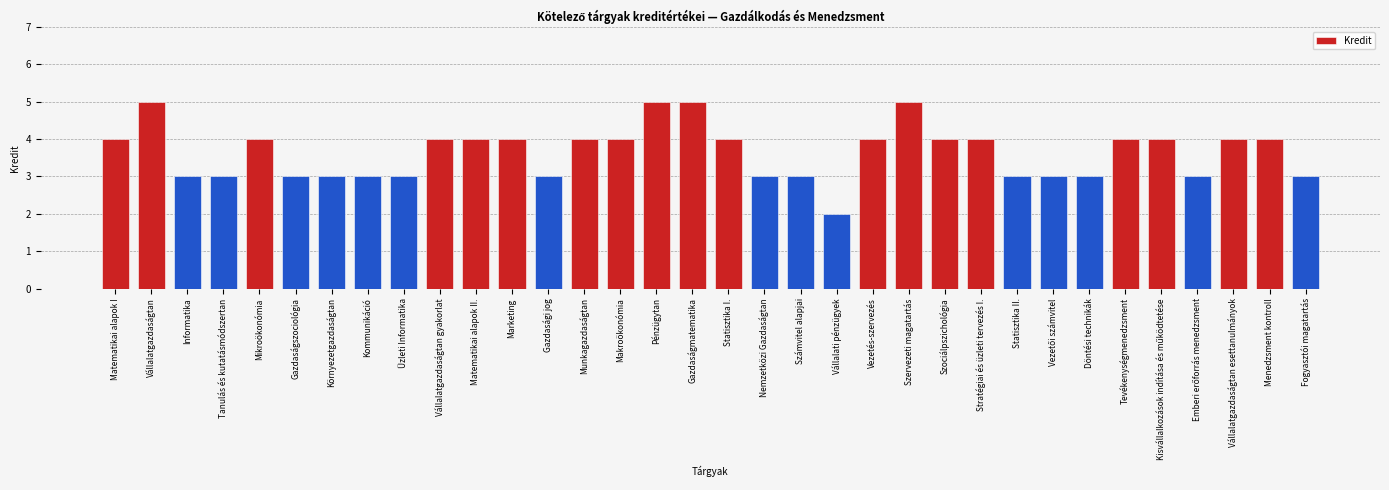

Does the chart contain stacked bars?

No